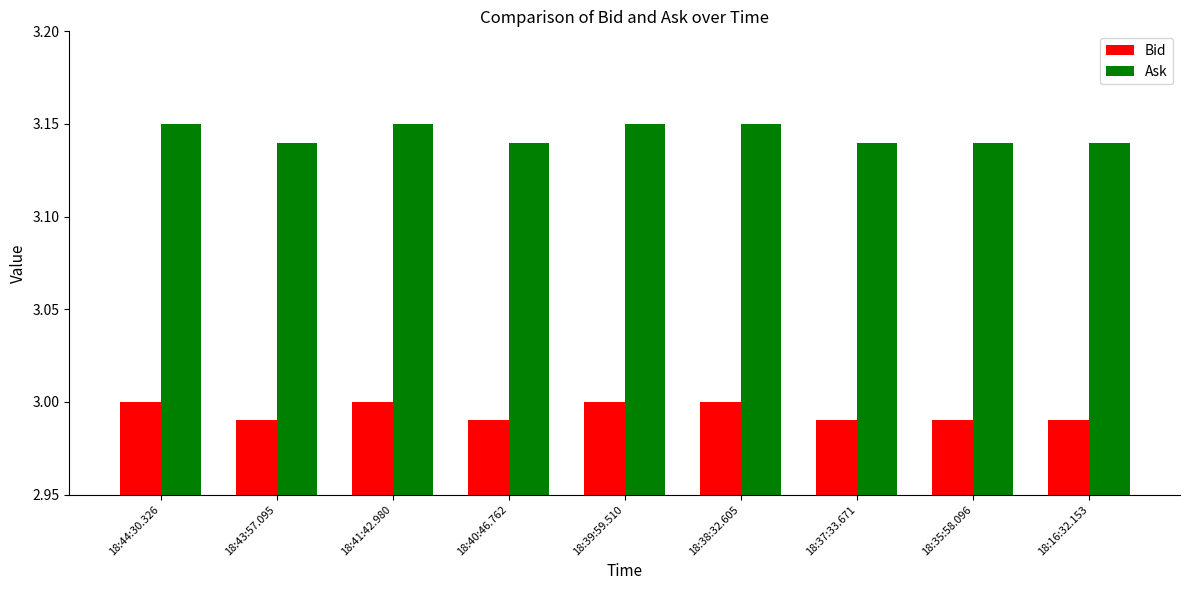

Is the value of Ask at 18:38:32.605 greater than the value of Bid at 18:39:59.510?

Yes